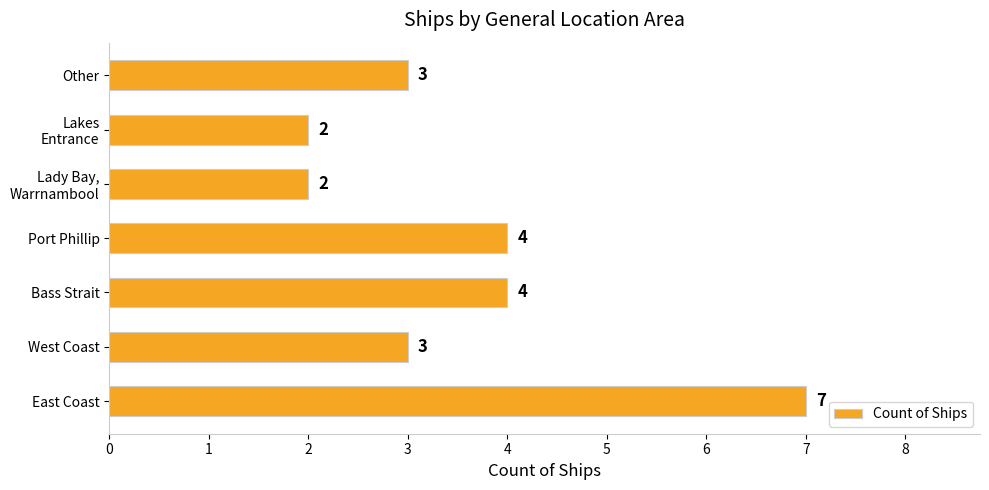

Which label corresponds to the largest value in the chart?

East Coast